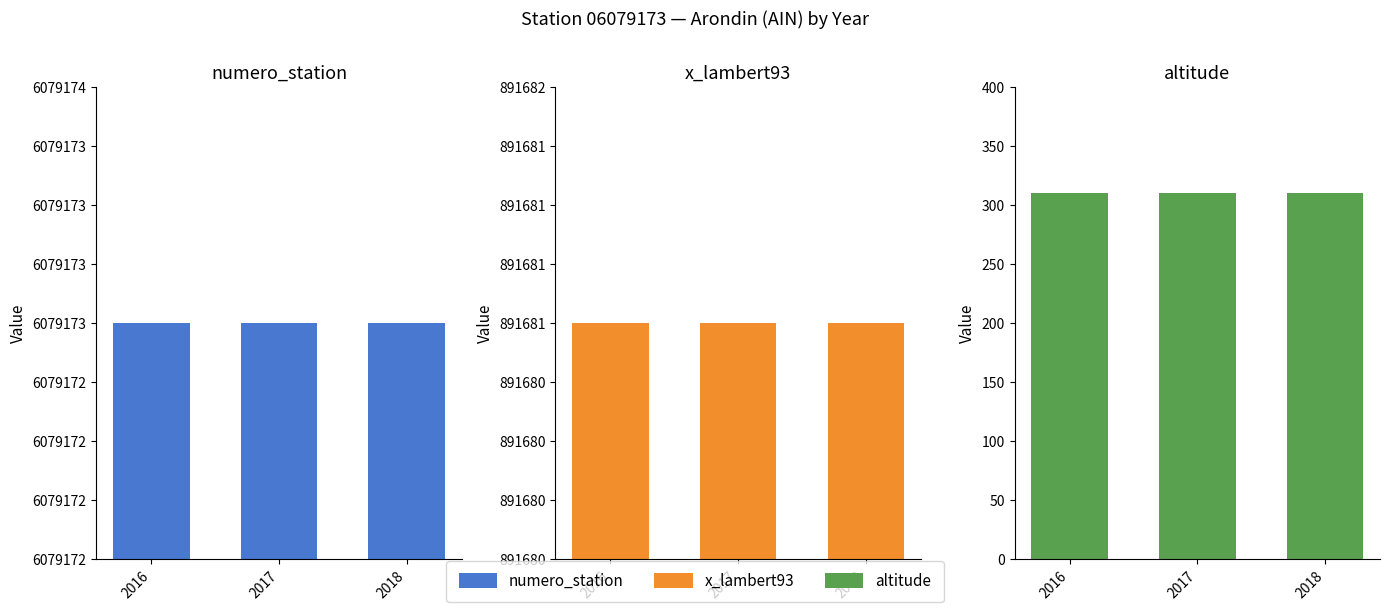

What is the sum of the numero_station values at 2016 and 2018?

12158346